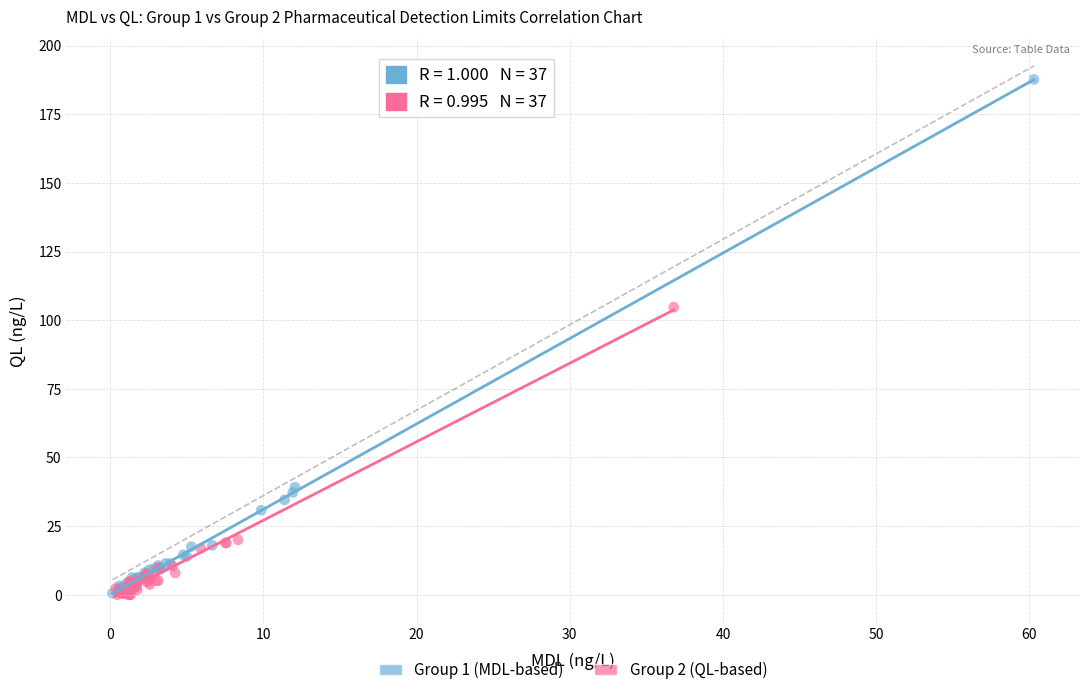

Which series contains the highest Y value?

Group 1 (MDL-based)